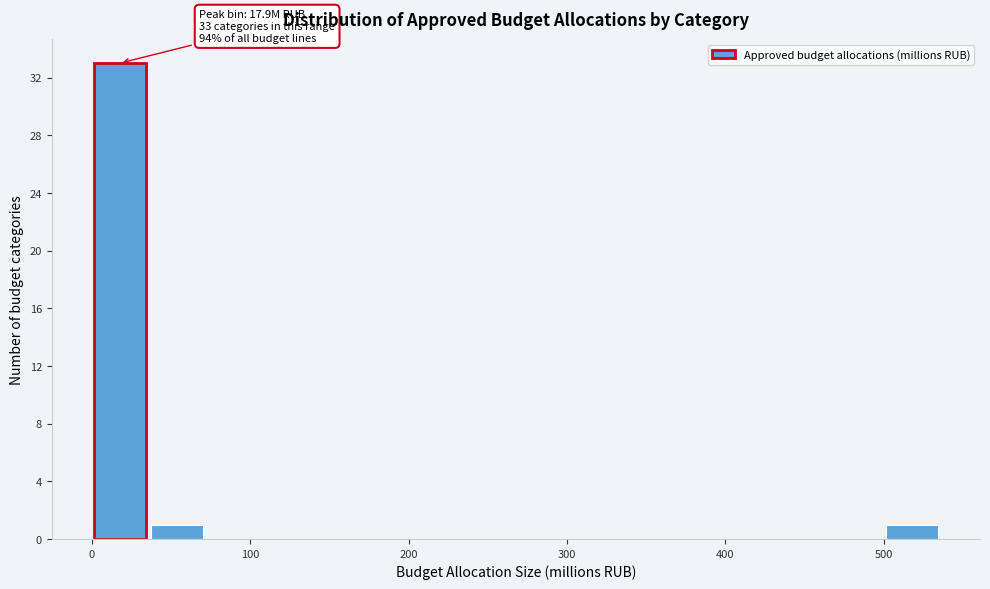

Read against the x-axis, roughly where is the centre of the tallest bar?

20